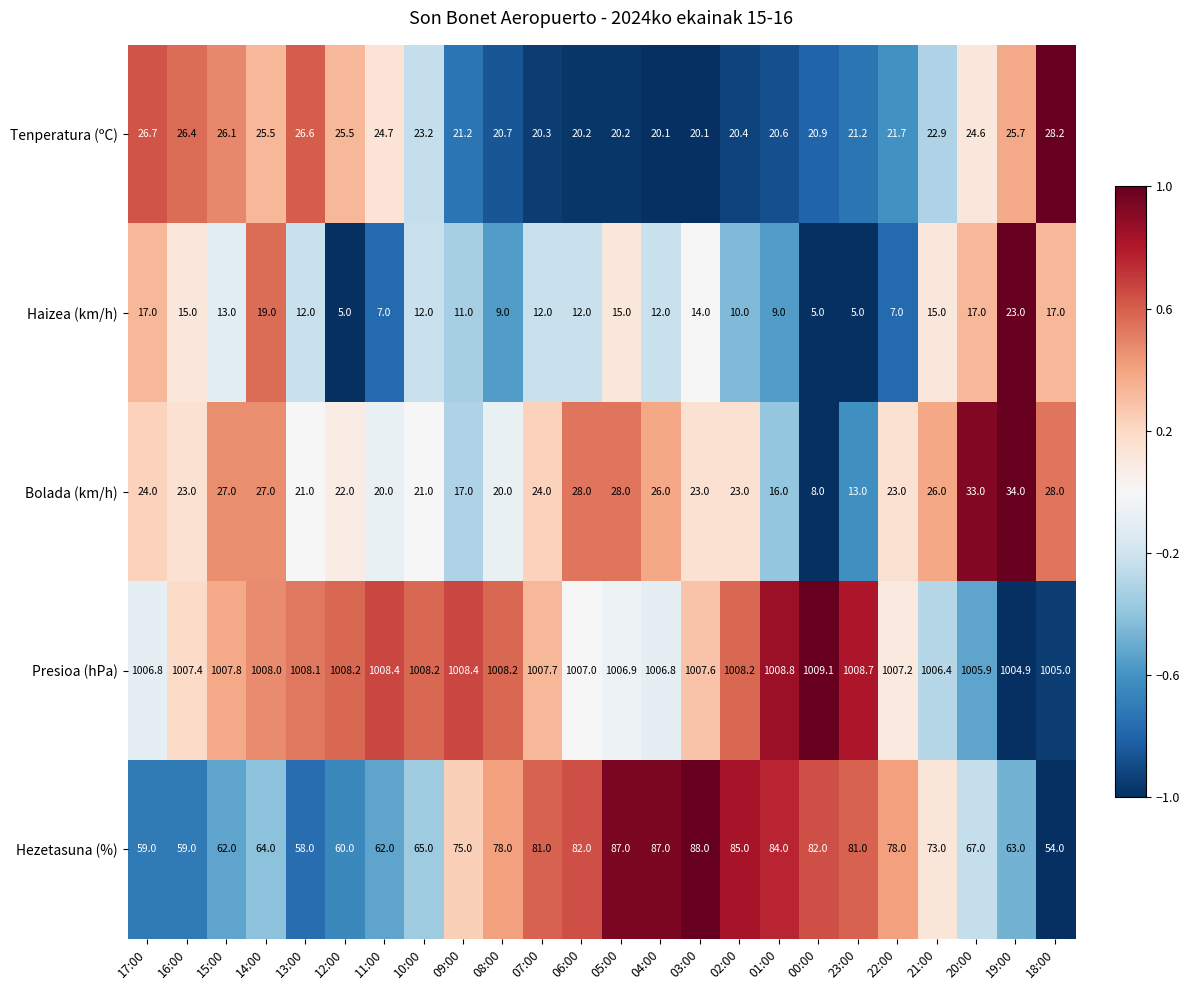

The value of Presioa (hPa) at 16:00 is 1007.4. True or false?

True